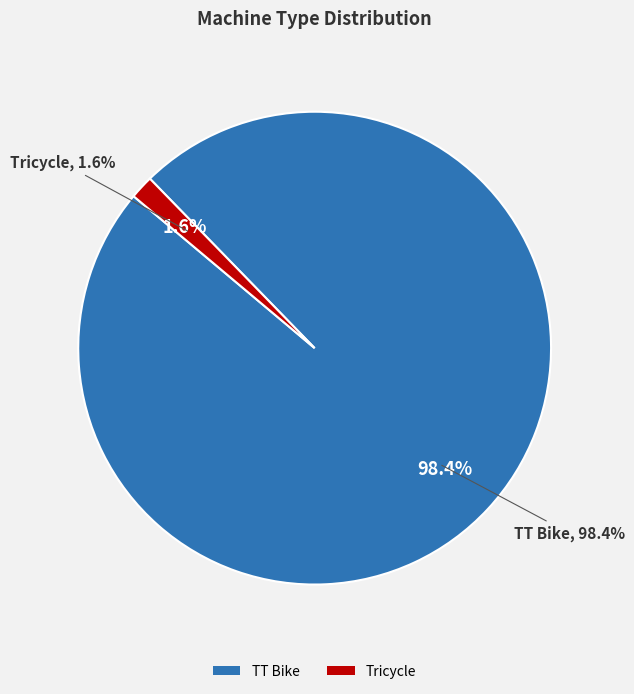

Is the sum of TT Bike and Tricycle greater than half?

Yes